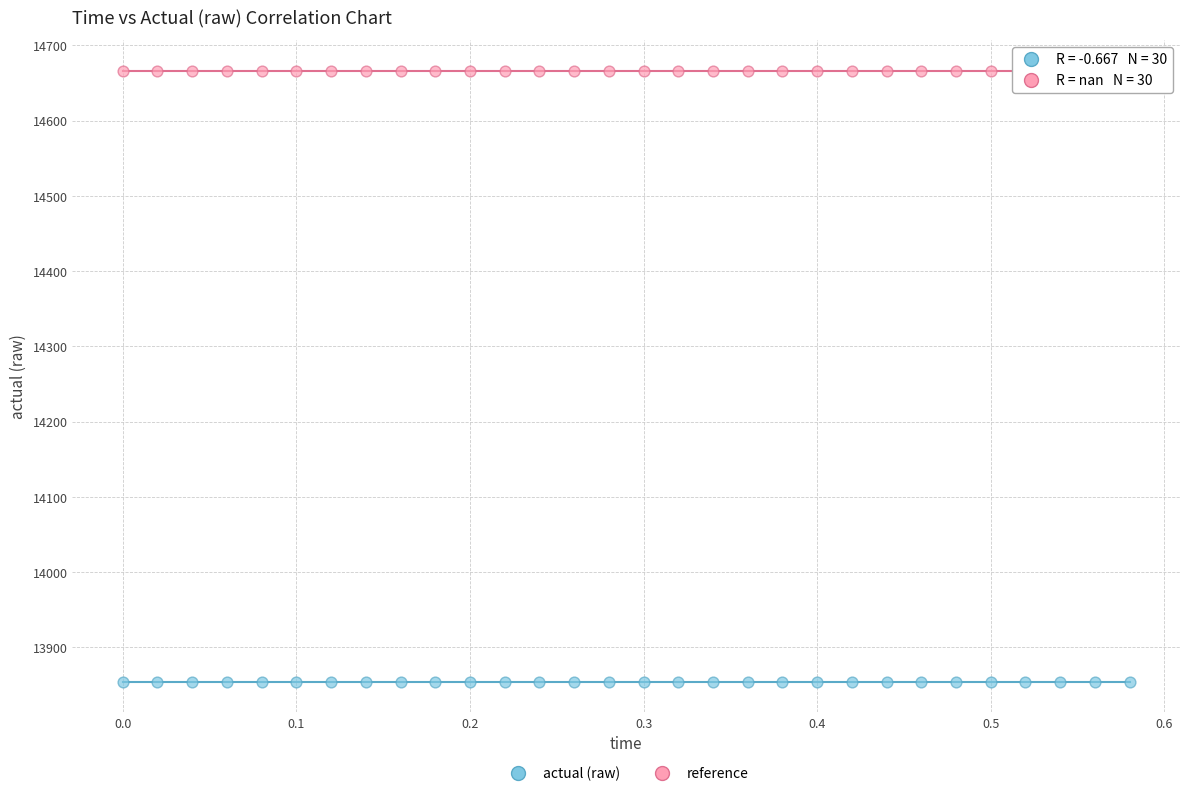

What are all the series names shown in the legend?

actual (raw), reference